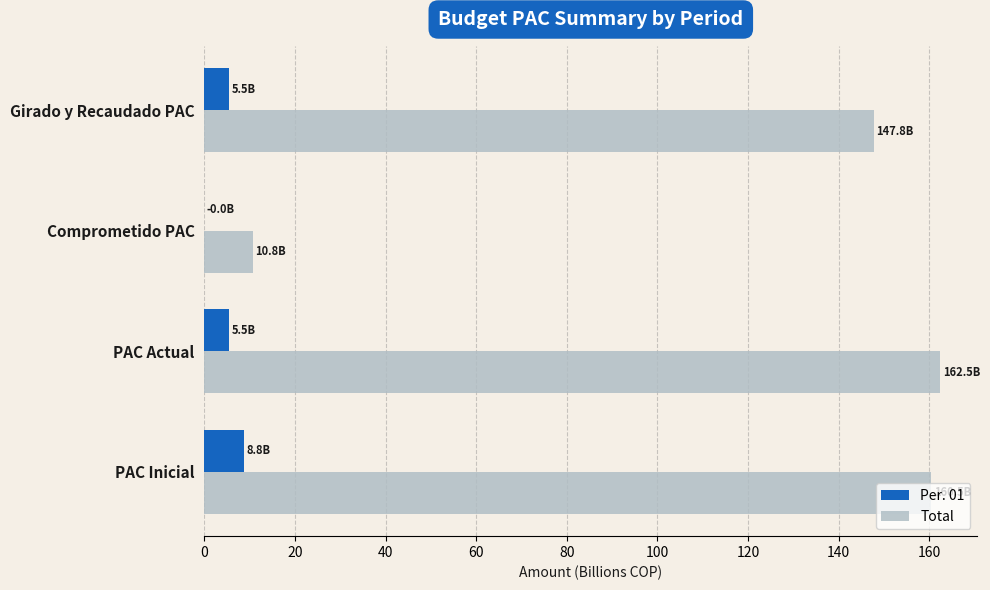

What is the greatest value displayed?

162.5